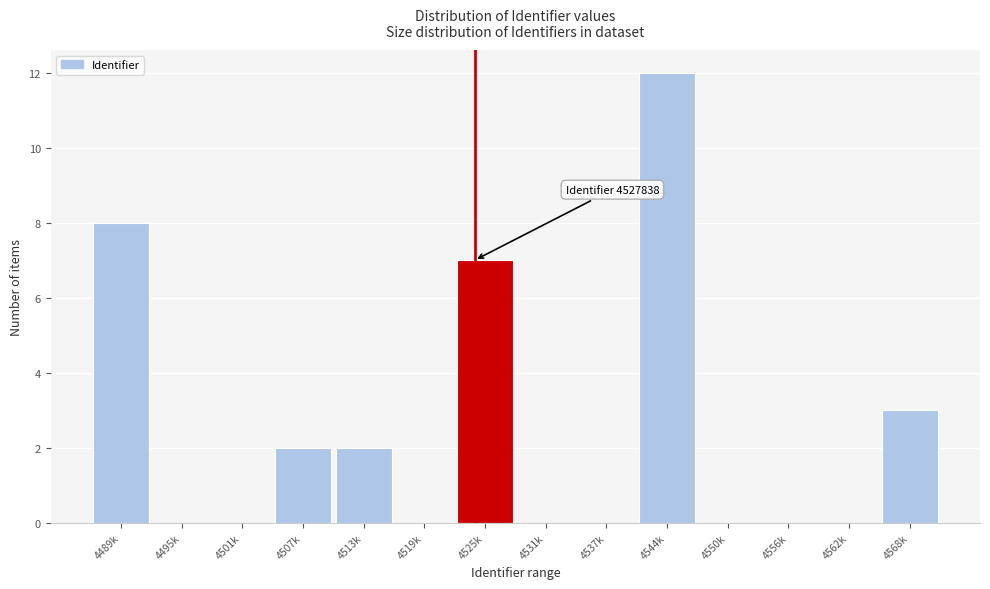

Reading left to right, list all the values displayed in this chart.

4489k=8	4495k=0	4501k=0	4507k=2	4513k=2	4519k=0	4525k=7	4531k=0	4537k=0	4544k=12	4550k=0	4556k=0	4562k=0	4568k=3